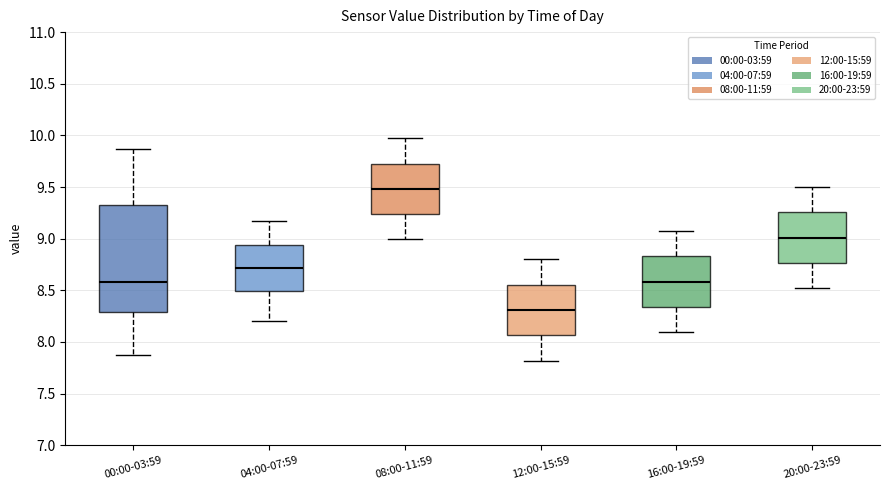

Reading left to right, transcribe this box plot: for each box, give where its median line is, the range the box spans, and where its two whiskers end, as read against the y-axis. The values are not printed on the chart, so give them approximately, as read against the axis.

00:00-03:59: median 8.60, box 8.30 to 9.35, whiskers 7.85 to 9.85
04:00-07:59: median 8.70, box 8.50 to 8.95, whiskers 8.20 to 9.15
08:00-11:59: median 9.50, box 9.25 to 9.75, whiskers 9.00 to 9.95
12:00-15:59: median 8.30, box 8.05 to 8.55, whiskers 7.80 to 8.80
16:00-19:59: median 8.60, box 8.35 to 8.85, whiskers 8.10 to 9.05
20:00-23:59: median 9.00, box 8.75 to 9.25, whiskers 8.50 to 9.50